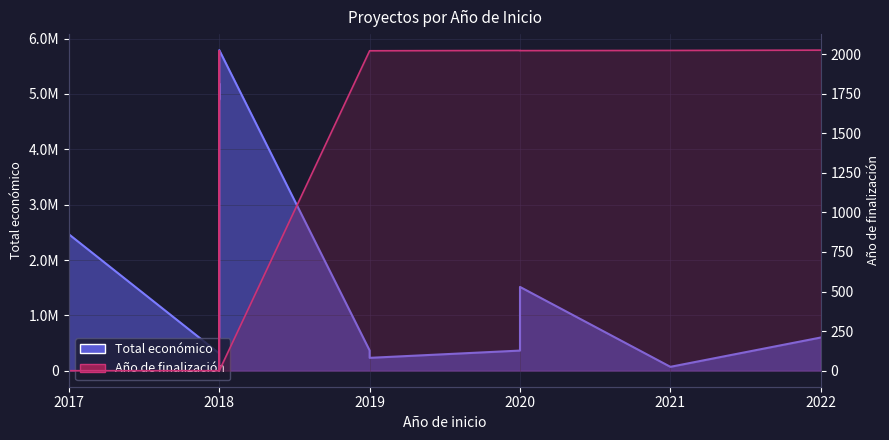

Where does the Total económico series first go above 599480?

2017